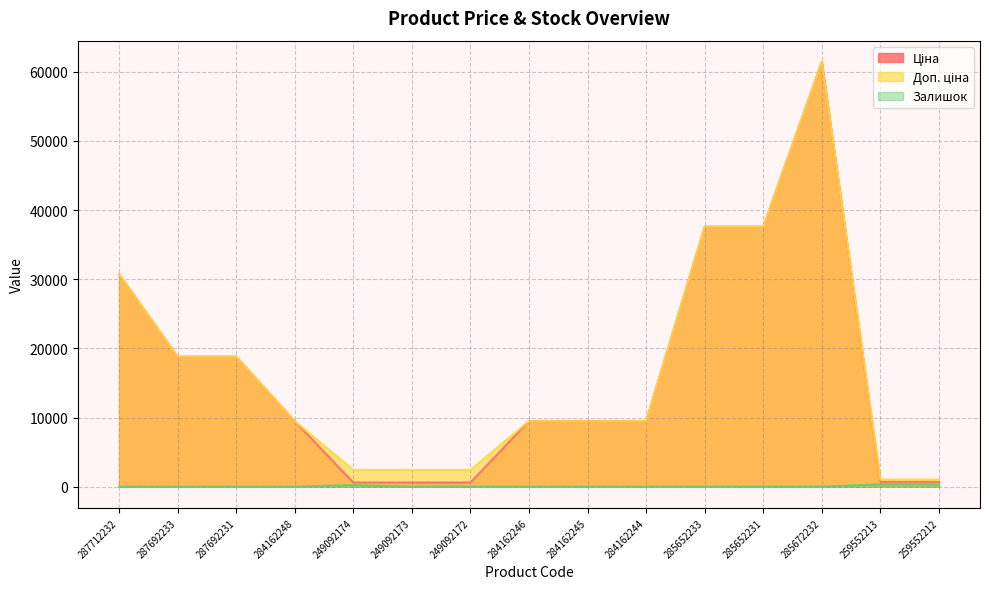

Which series changed the most between 284162248 and 285652231?

Ціна